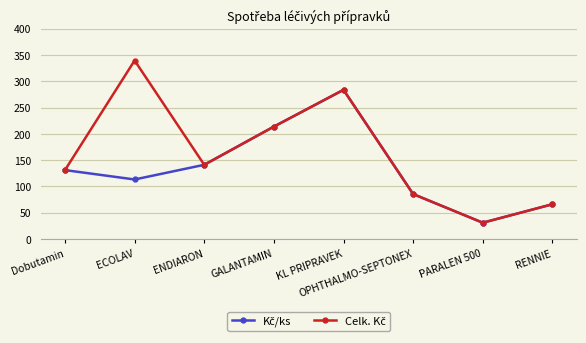

What is the label of the 8th point from the right?

Dobutamin